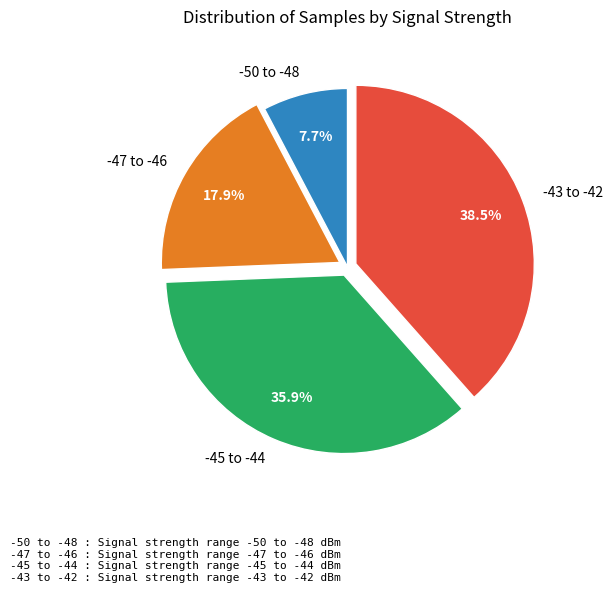

What is the smallest slice in the pie chart?

-50 to -48